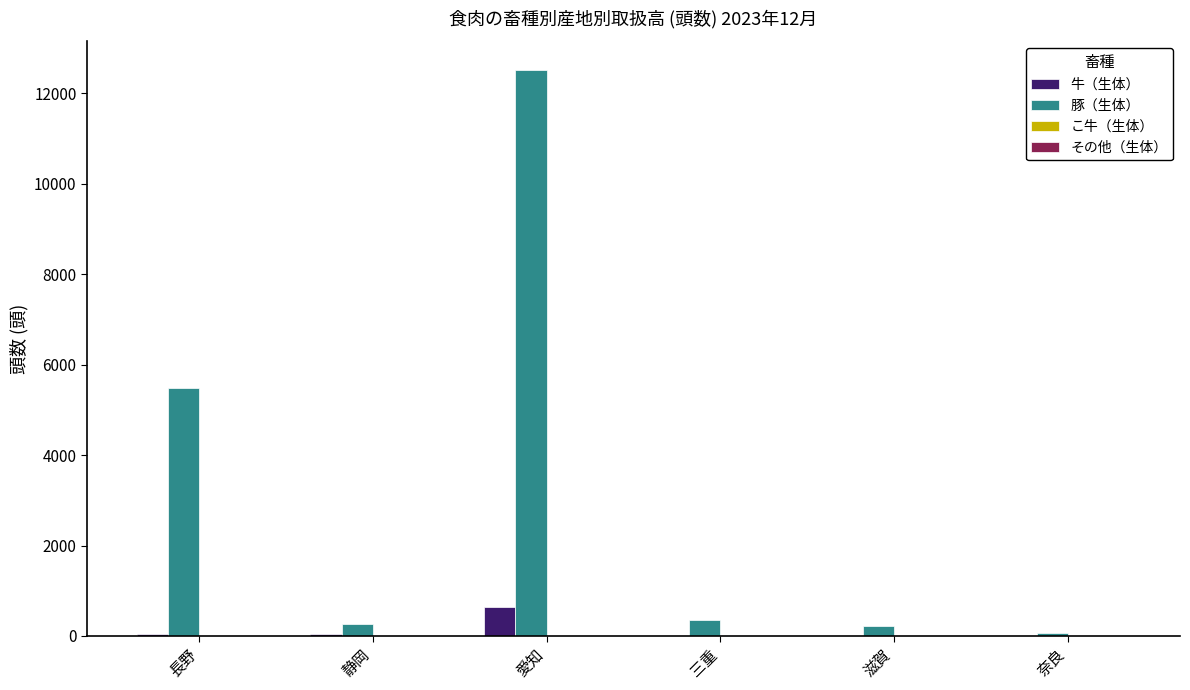

Between 静岡 and 愛知, which series saw the biggest shift?

豚（生体）